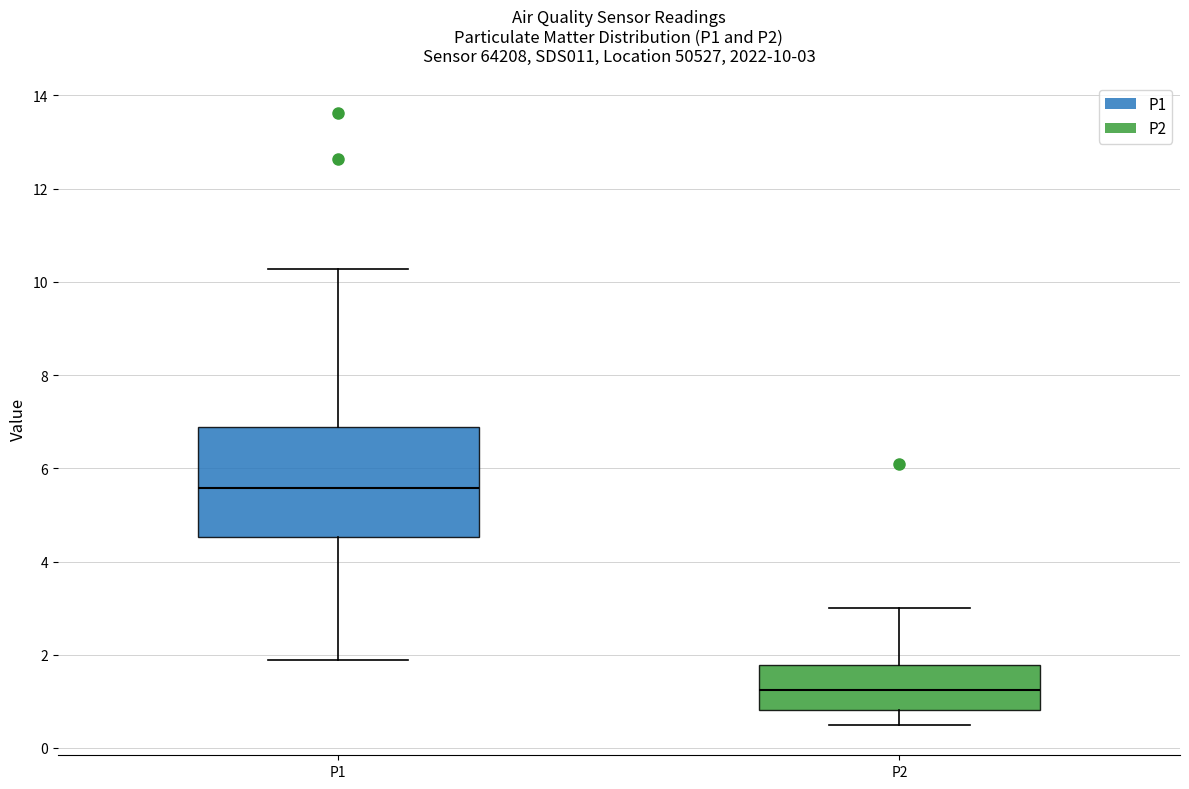

Which box has the highest median line?

P1